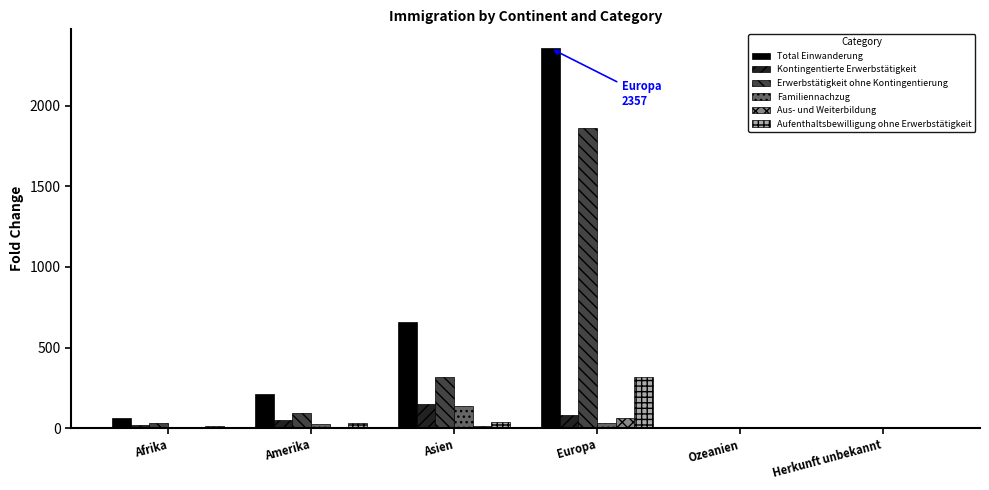

True or false: Erwerbstätigkeit ohne Kontingentierung has a value of 319 at Asien.

True